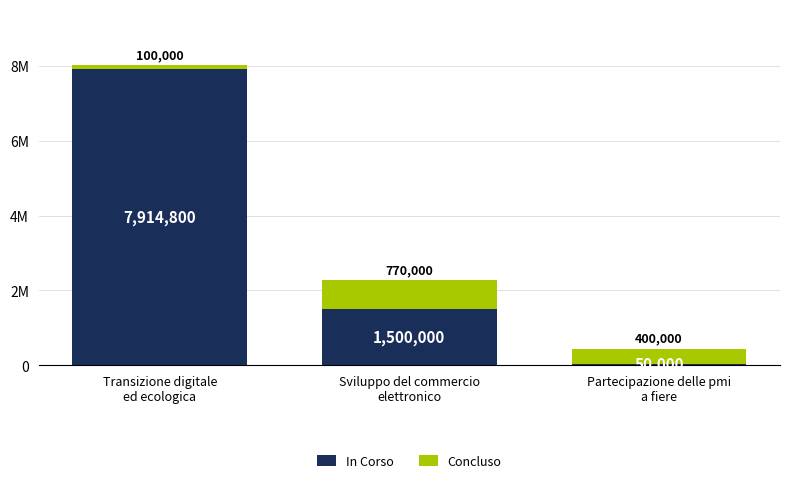

List the series in order of their overall mean, highest first.

In Corso, Concluso